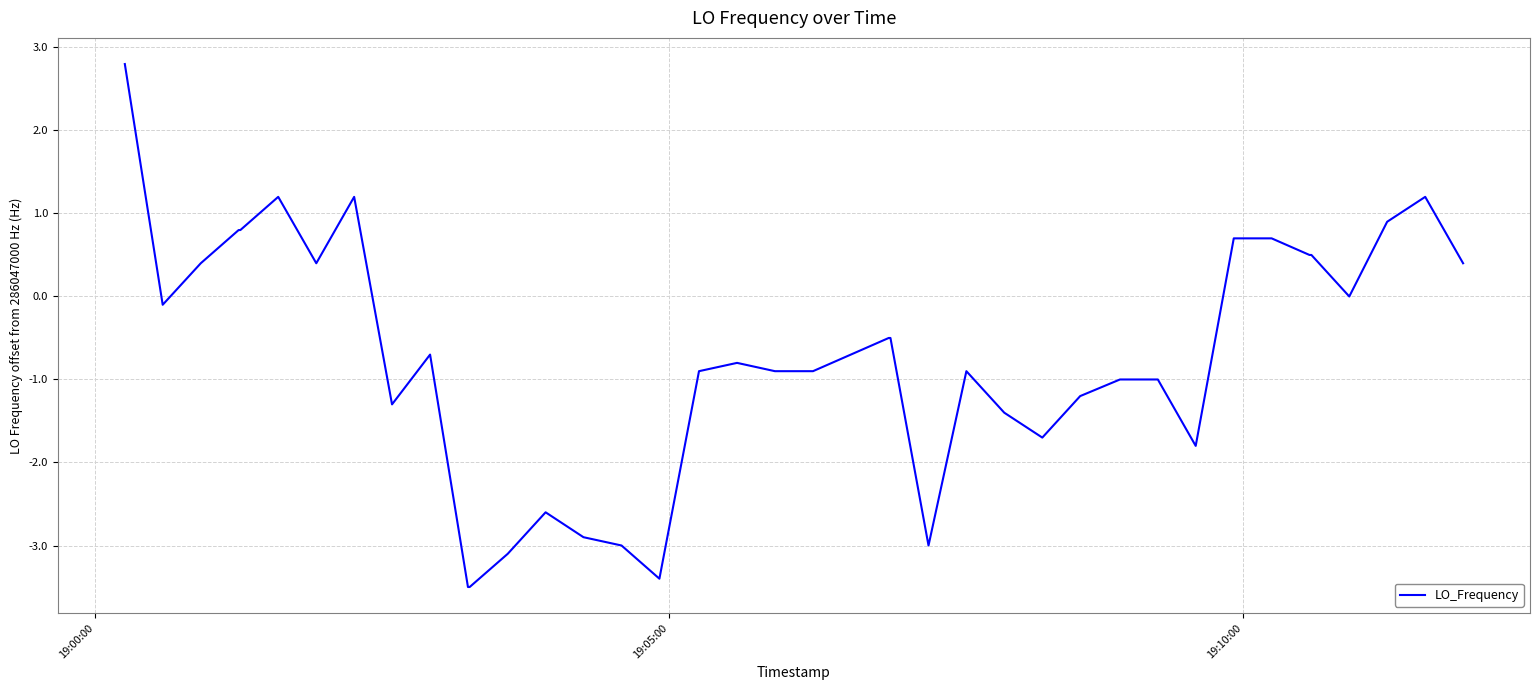

What is the minimum value shown in the chart?

-3.5